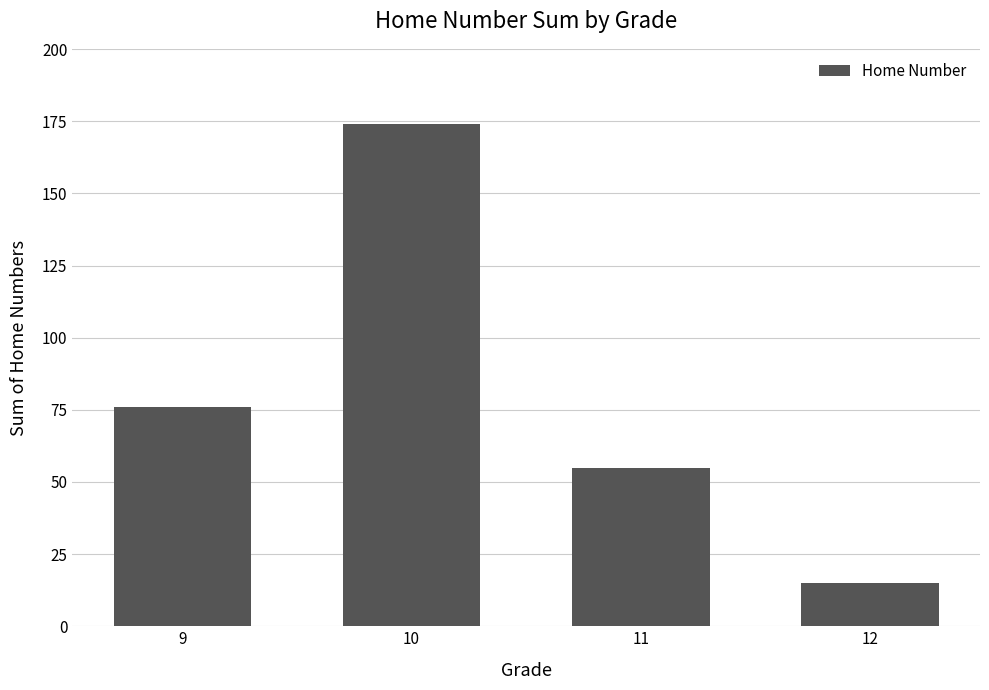

List the labels in order of value, smallest first.

12, 11, 9, 10